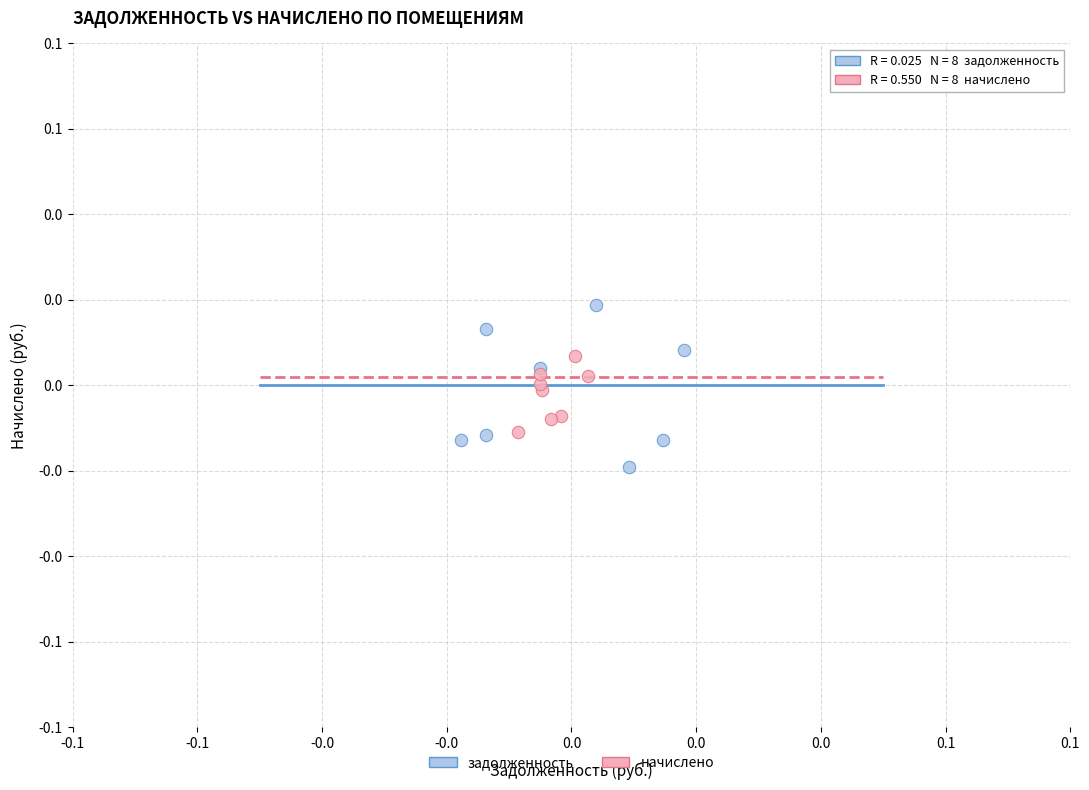

Which series contains the highest Y value?

задолженность